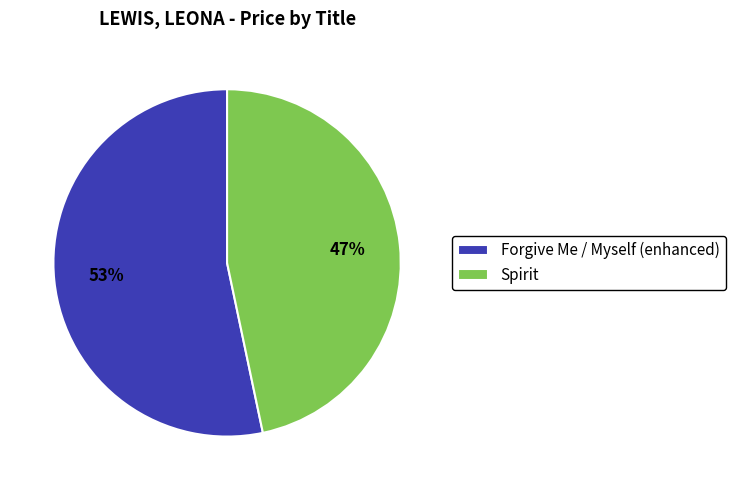

Does Spirit account for over 50% of the chart?

No